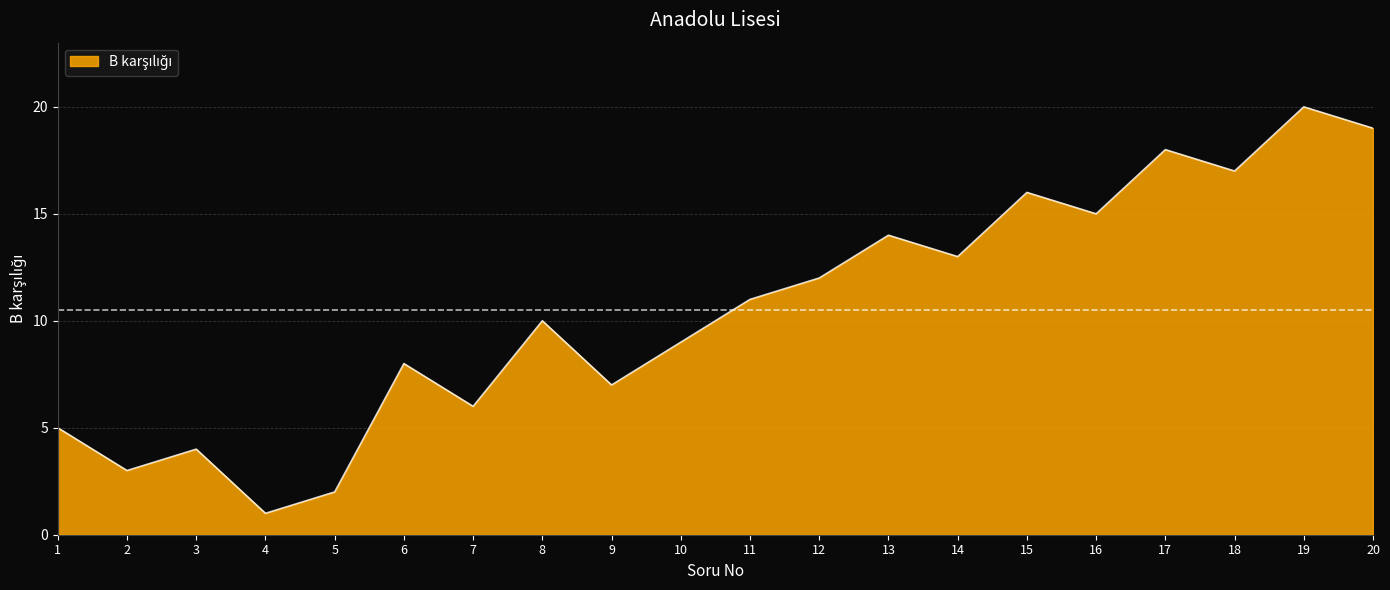

List the labels in order of value, largest first.

19, 20, 17, 18, 15, 16, 13, 14, 12, 11, 8, 10, 6, 9, 7, 1, 3, 2, 5, 4